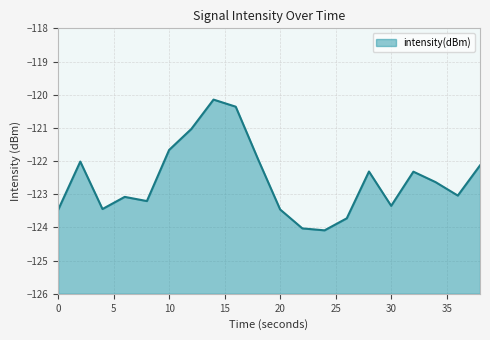

What is the difference between the second highest and minimum values?

3.7